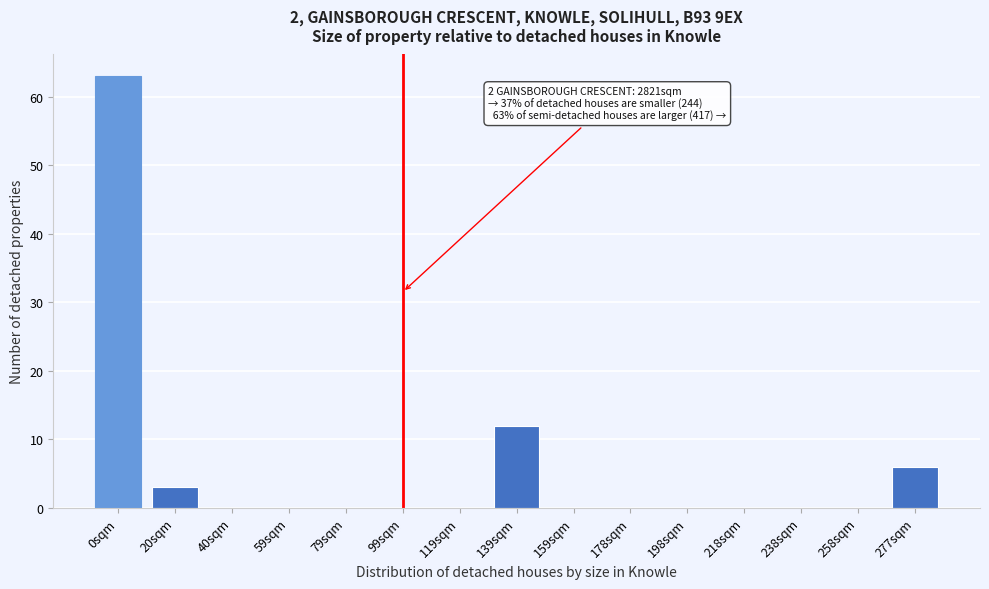

Reading left to right, what are all the values shown in this chart?

0sqm=63	20sqm=3	40sqm=0	59sqm=0	79sqm=0	99sqm=0	119sqm=0	139sqm=12	159sqm=0	178sqm=0	198sqm=0	218sqm=0	238sqm=0	258sqm=0	277sqm=6